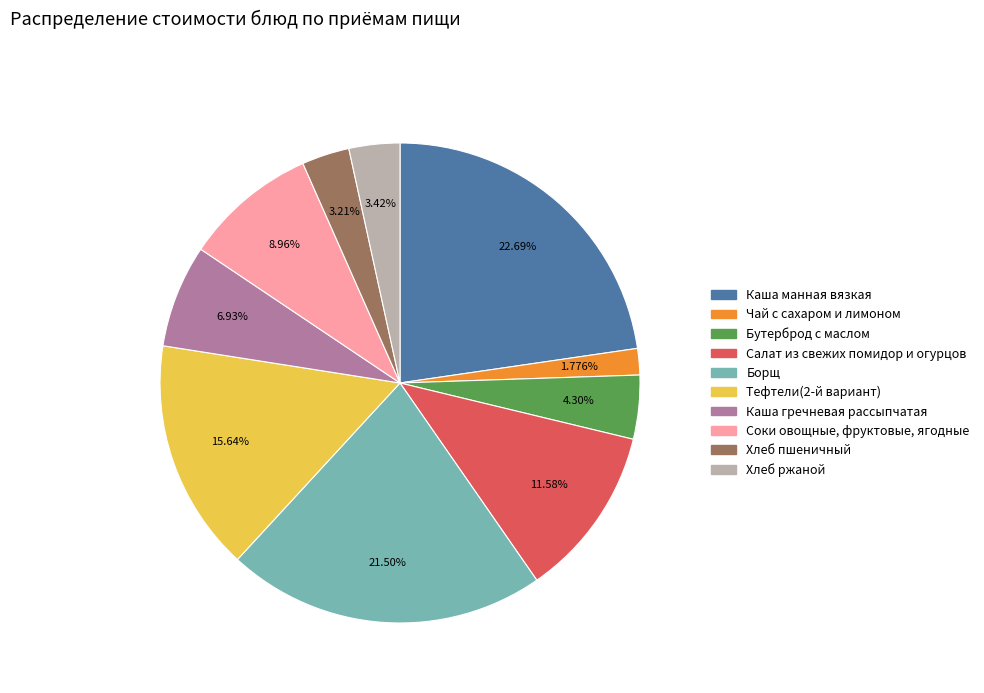

Which category has the biggest portion of the pie?

Каша манная вязкая